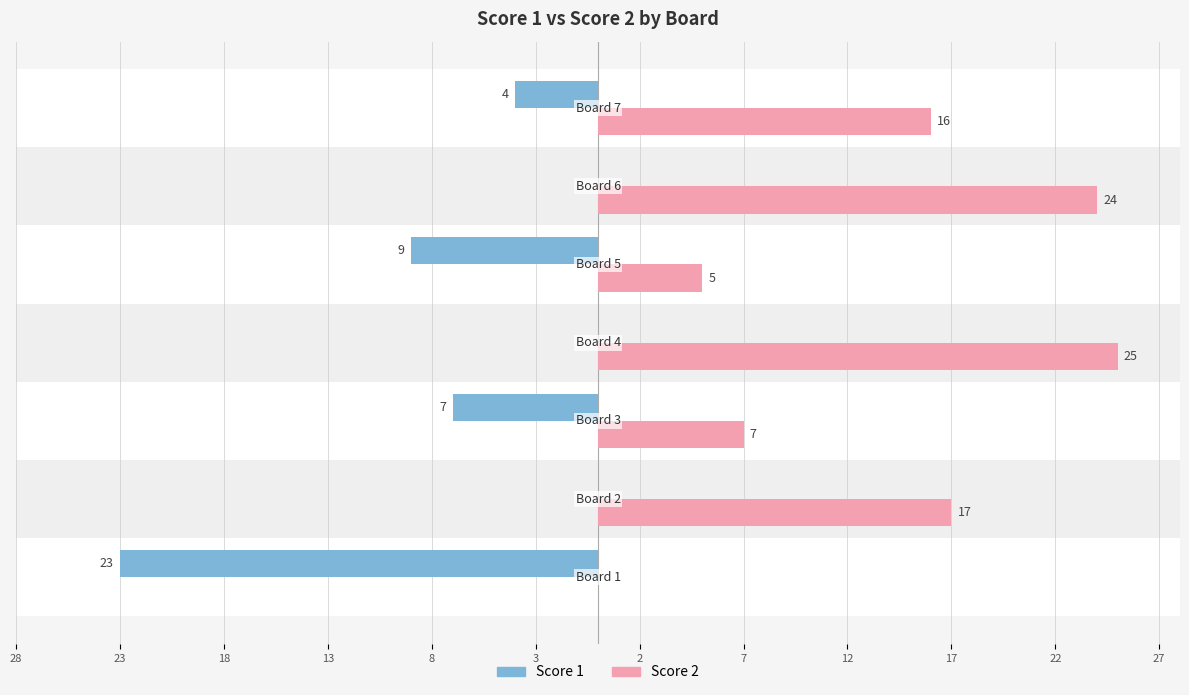

Reading right to left, list all the values displayed in this chart.

Score 1: 2=-4	3=0	8=-9	13=0	18=-7	23=0	28=-23
Score 2: 2=16	3=24	8=5	13=25	18=7	23=17	28=0